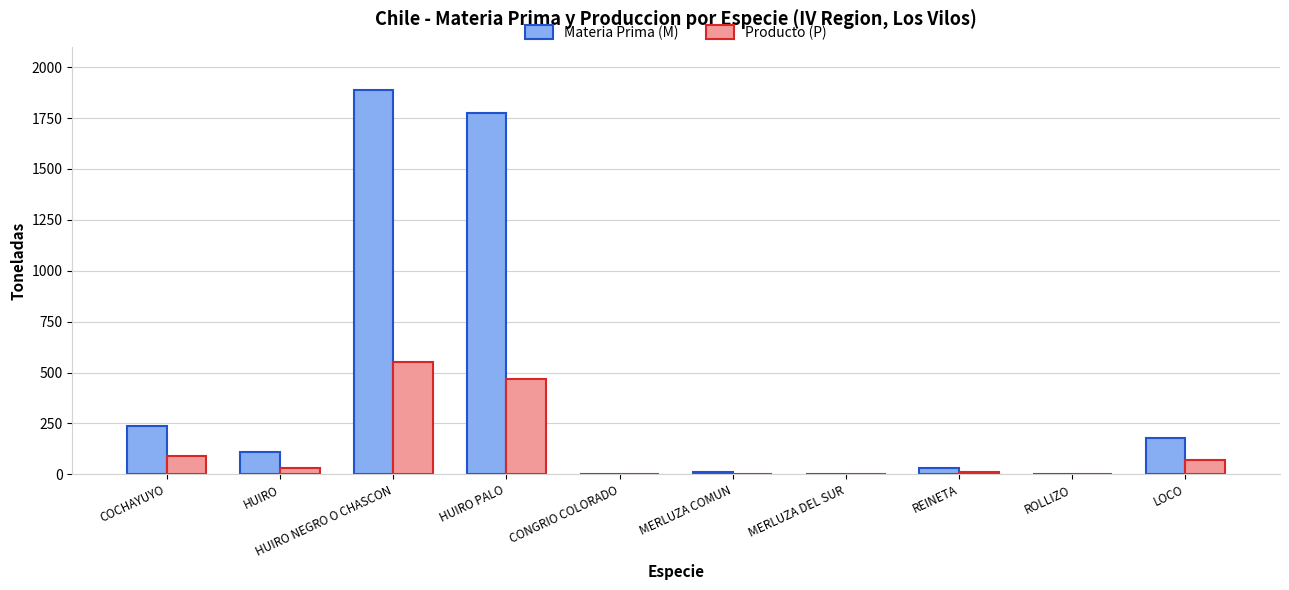

What is the spread (max minus min) of values at LOCO?

104